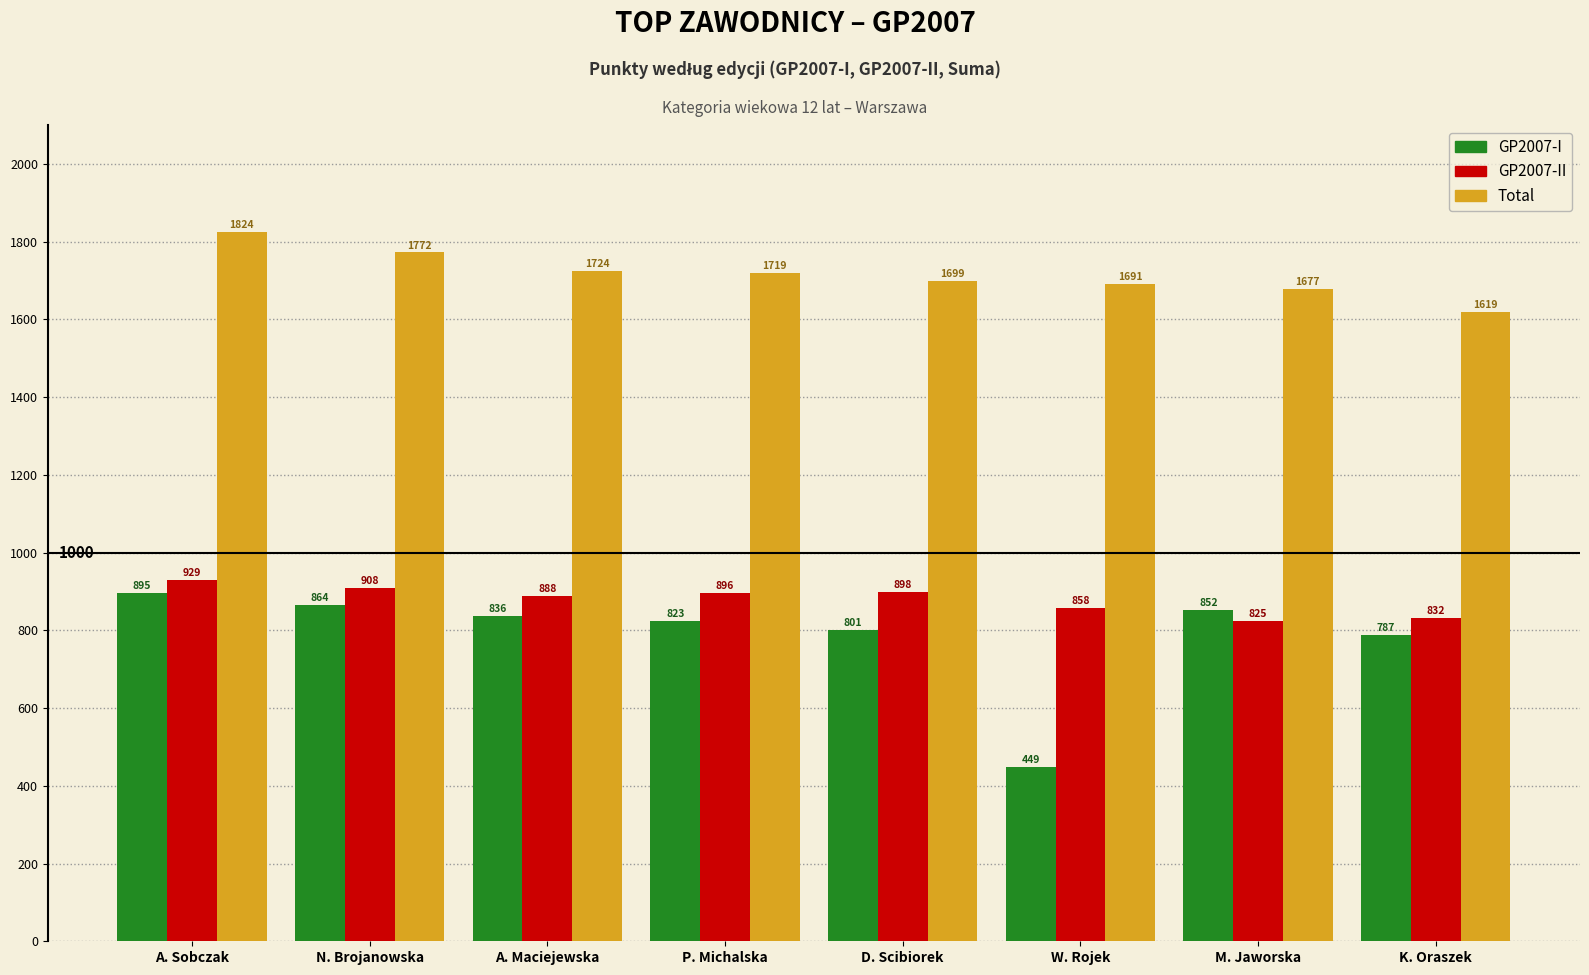

Reading left to right, list all the values displayed in this chart.

GP2007-I: A. Sobczak=895	N. Brojanowska=864	A. Maciejewska=836	P. Michalska=823	D. Scibiorek=801	W. Rojek=449	M. Jaworska=852	K. Oraszek=787
GP2007-II: A. Sobczak=929	N. Brojanowska=908	A. Maciejewska=888	P. Michalska=896	D. Scibiorek=898	W. Rojek=858	M. Jaworska=825	K. Oraszek=832
Total: A. Sobczak=1824	N. Brojanowska=1772	A. Maciejewska=1724	P. Michalska=1719	D. Scibiorek=1699	W. Rojek=1691	M. Jaworska=1677	K. Oraszek=1619